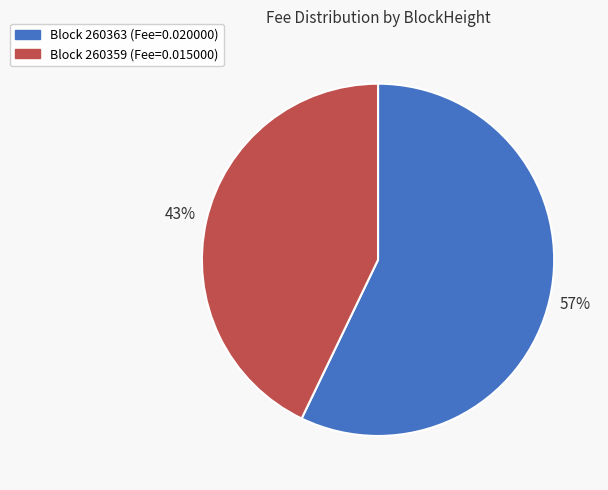

Is there a majority slice in this chart?

Yes